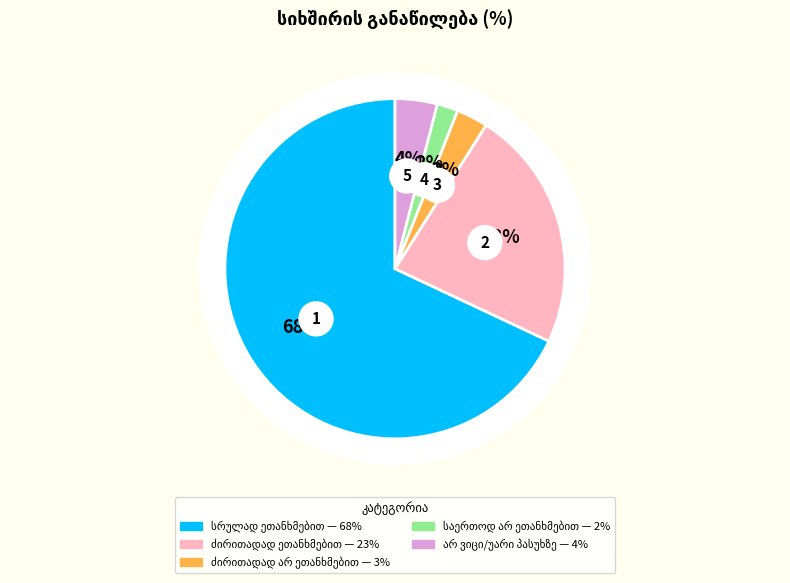

What percentage is the არ ვიცი/უარი პასუხზე slice, to the nearest percent?

4%